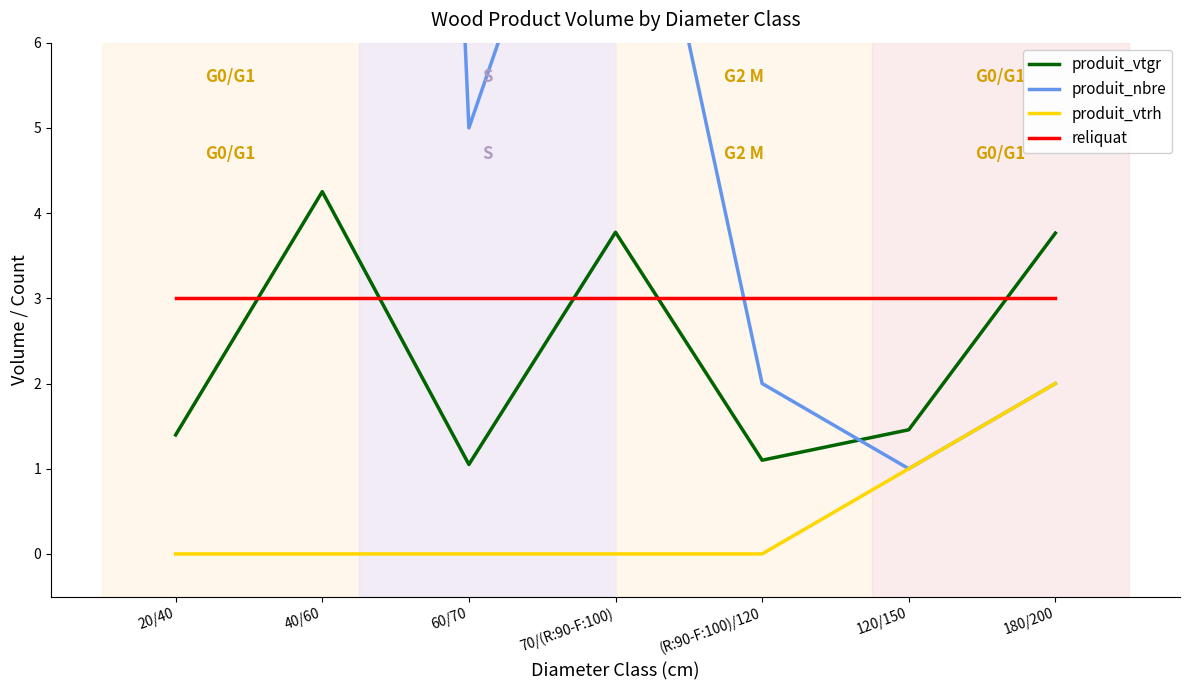

What is the difference between the maximum and minimum values in the produit_nbre series?

54.0